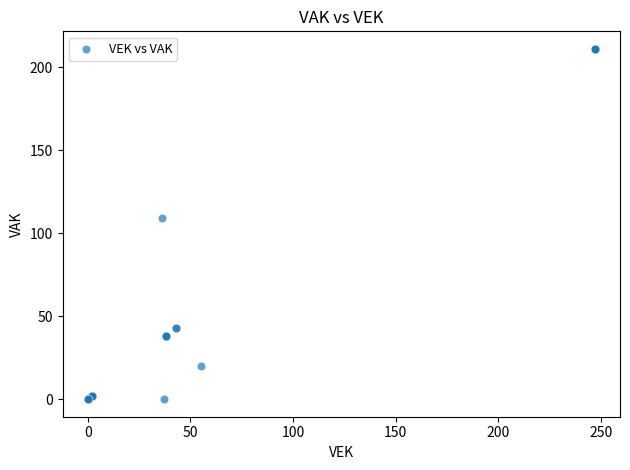

What Y value in the scatter plot is closest to 105?

109